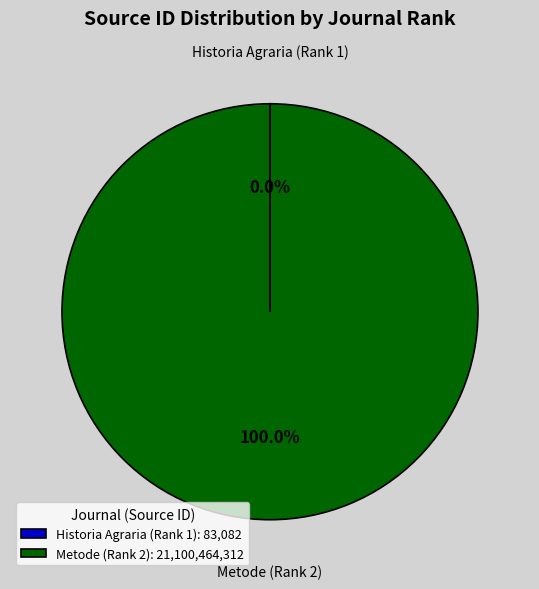

Does any single category account for the majority?

Yes